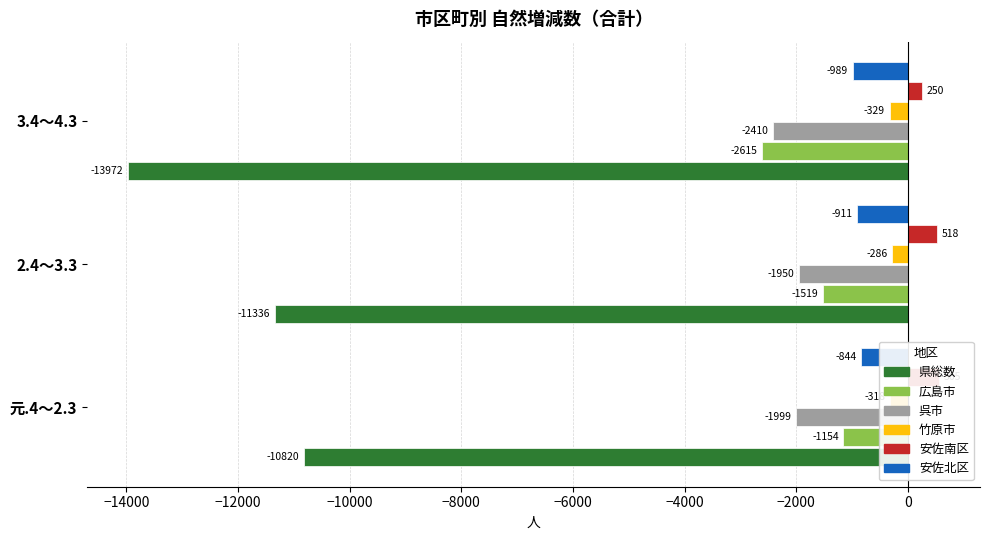

What is the difference between the maximum and second lowest values in the 呉市 series?

49